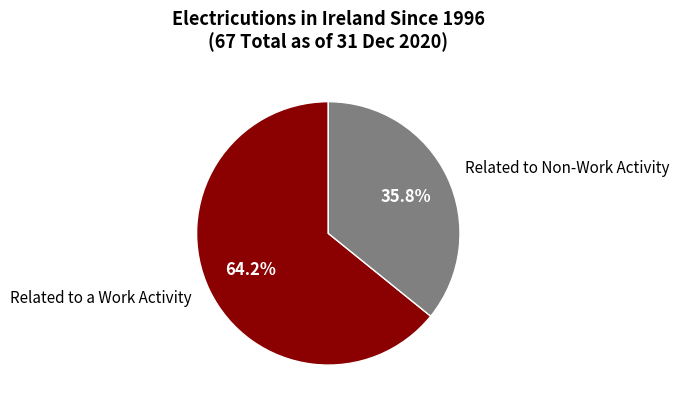

What is the smallest slice in the pie chart?

Related to Non-Work Activity